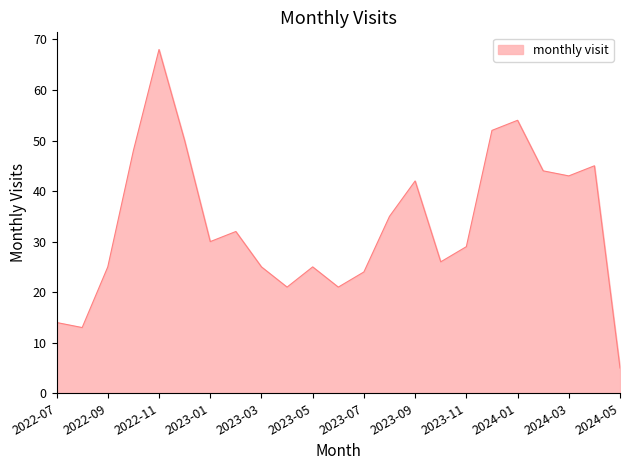

What is the minimum value shown in the chart?

5